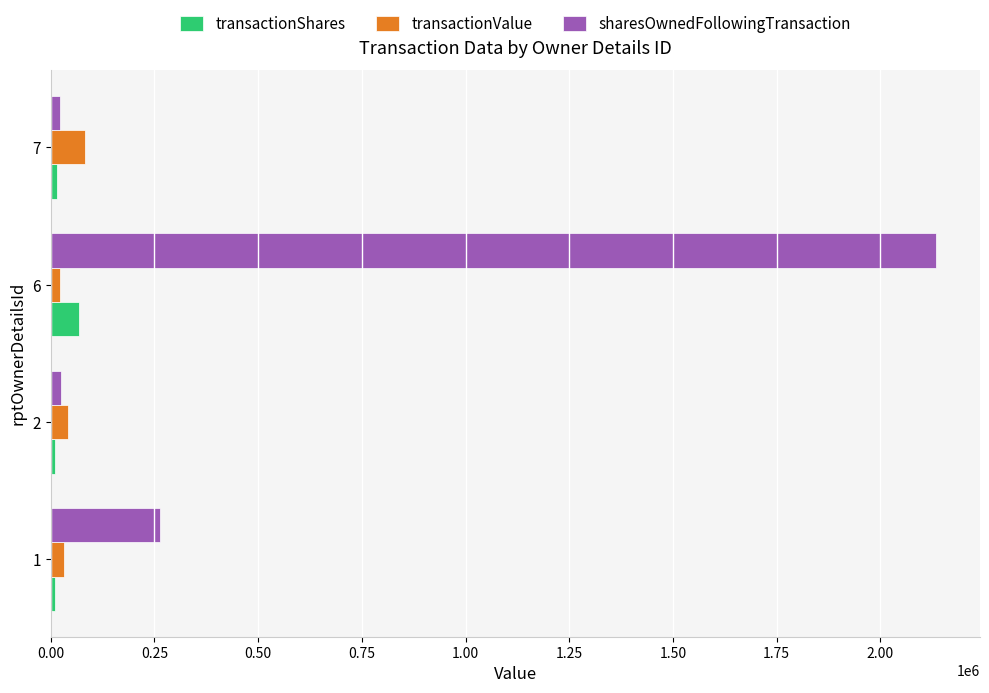

Which series has the largest total across all categories?

sharesOwnedFollowingTransaction